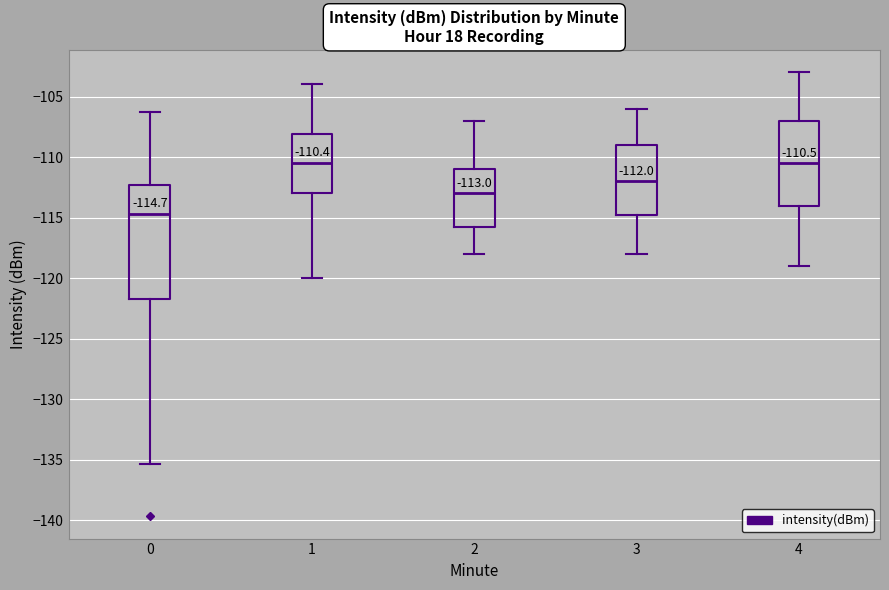

Which box is the tallest, from its lower edge to its upper edge?

0